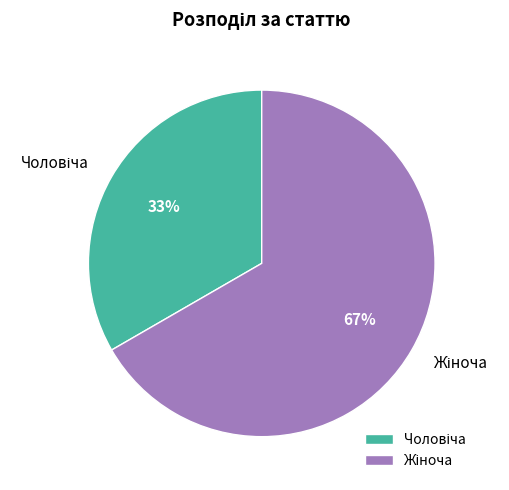

Is there a majority slice in this chart?

Yes